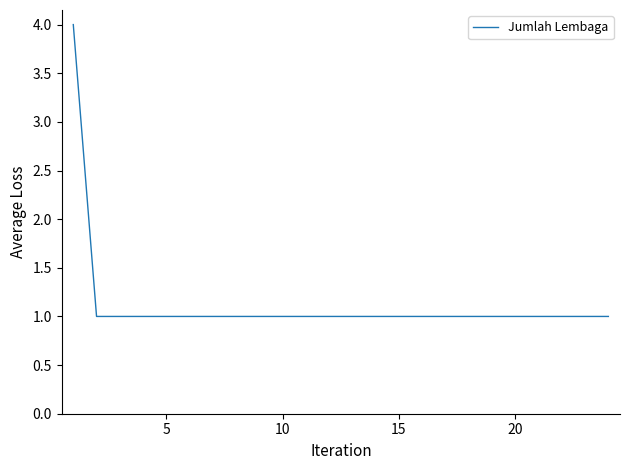

Count the values in the range 1 to 2.

23